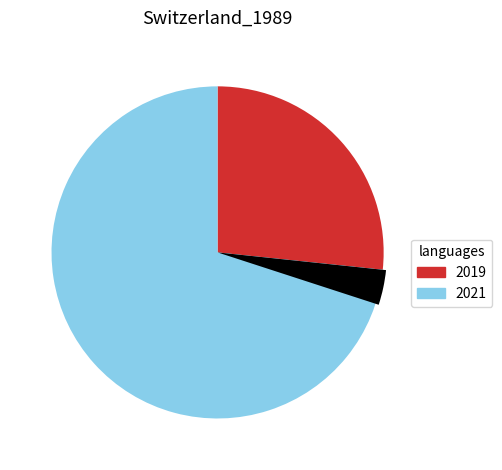

Which slice is the largest?

2021